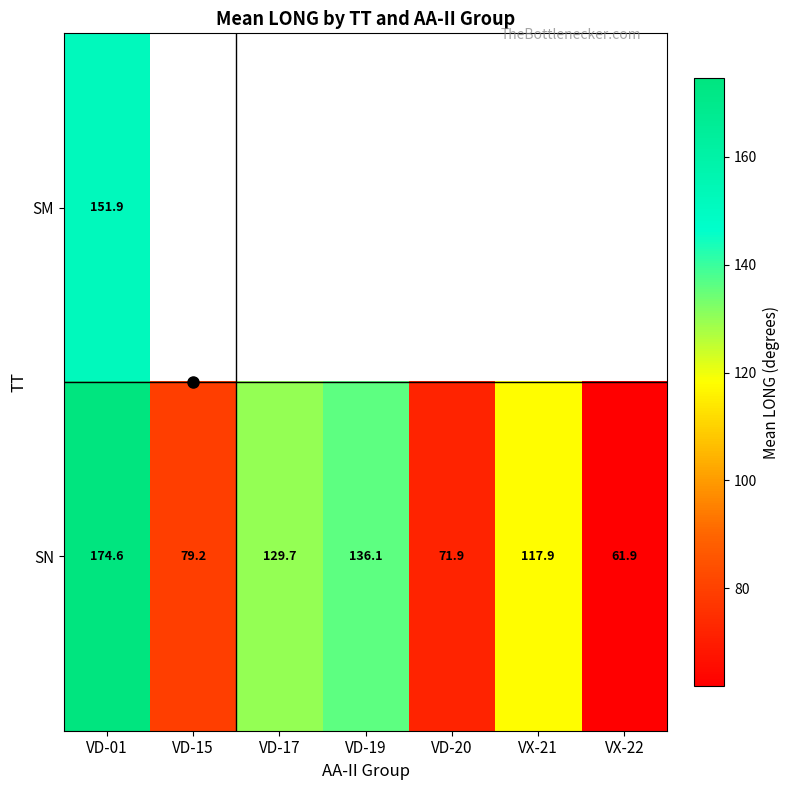

What is the sum of all SN values?

771.3